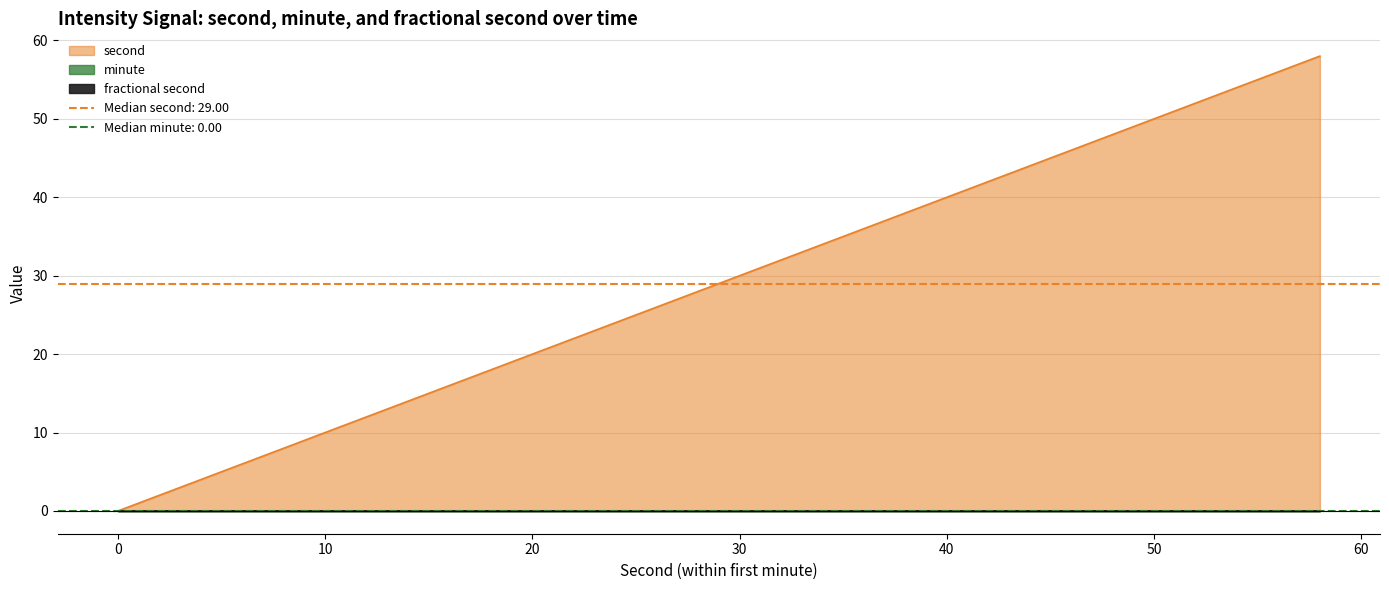

What are all the series names shown in the legend?

second, minute, fractional second